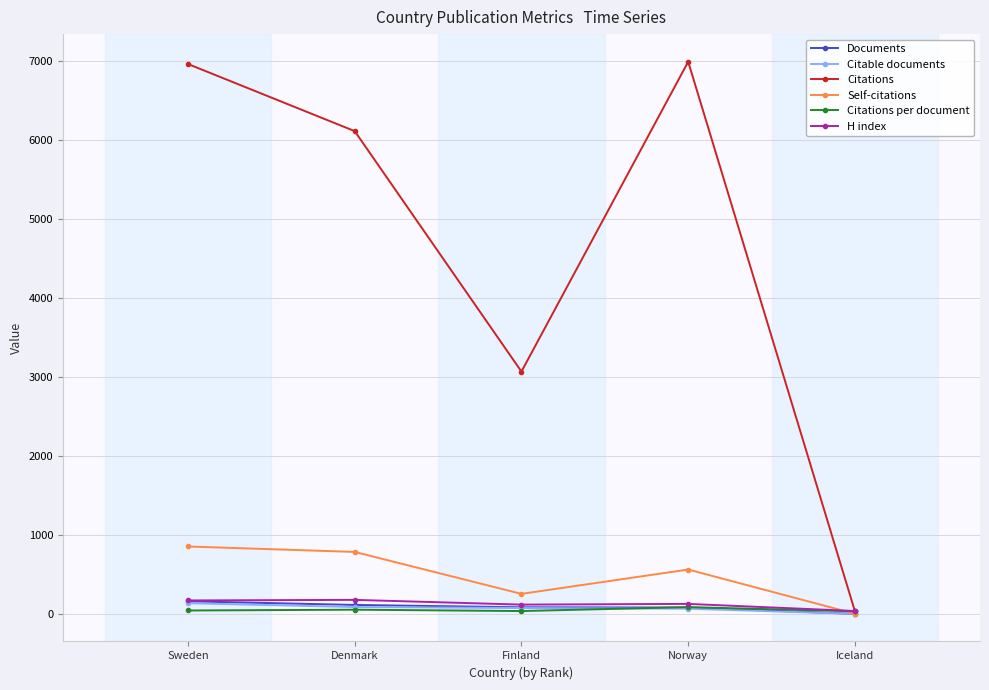

True or false: H index has more than 0 points higher than both neighbors.

True